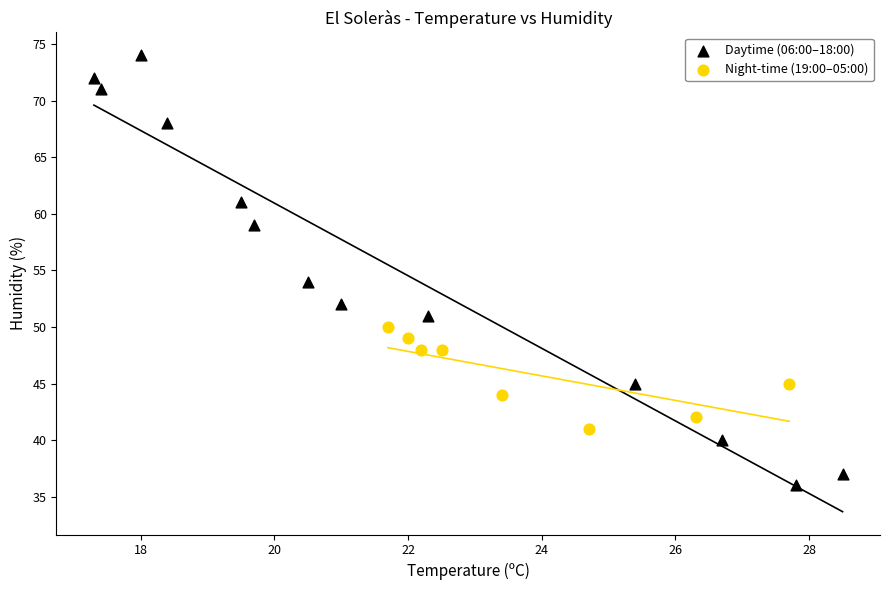

Which series reaches the minimum Y coordinate?

Daytime (06:00–18:00)